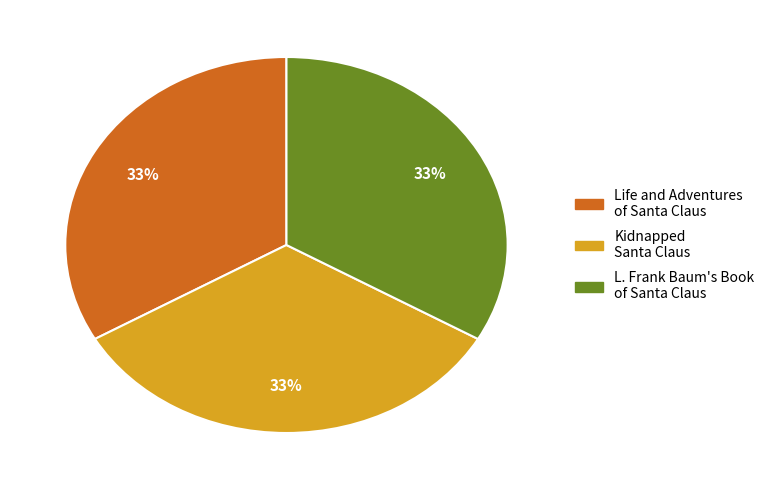

Combined, do L. Frank Baum's Book of Santa Claus and Kidnapped Santa Claus account for over 50%?

Yes